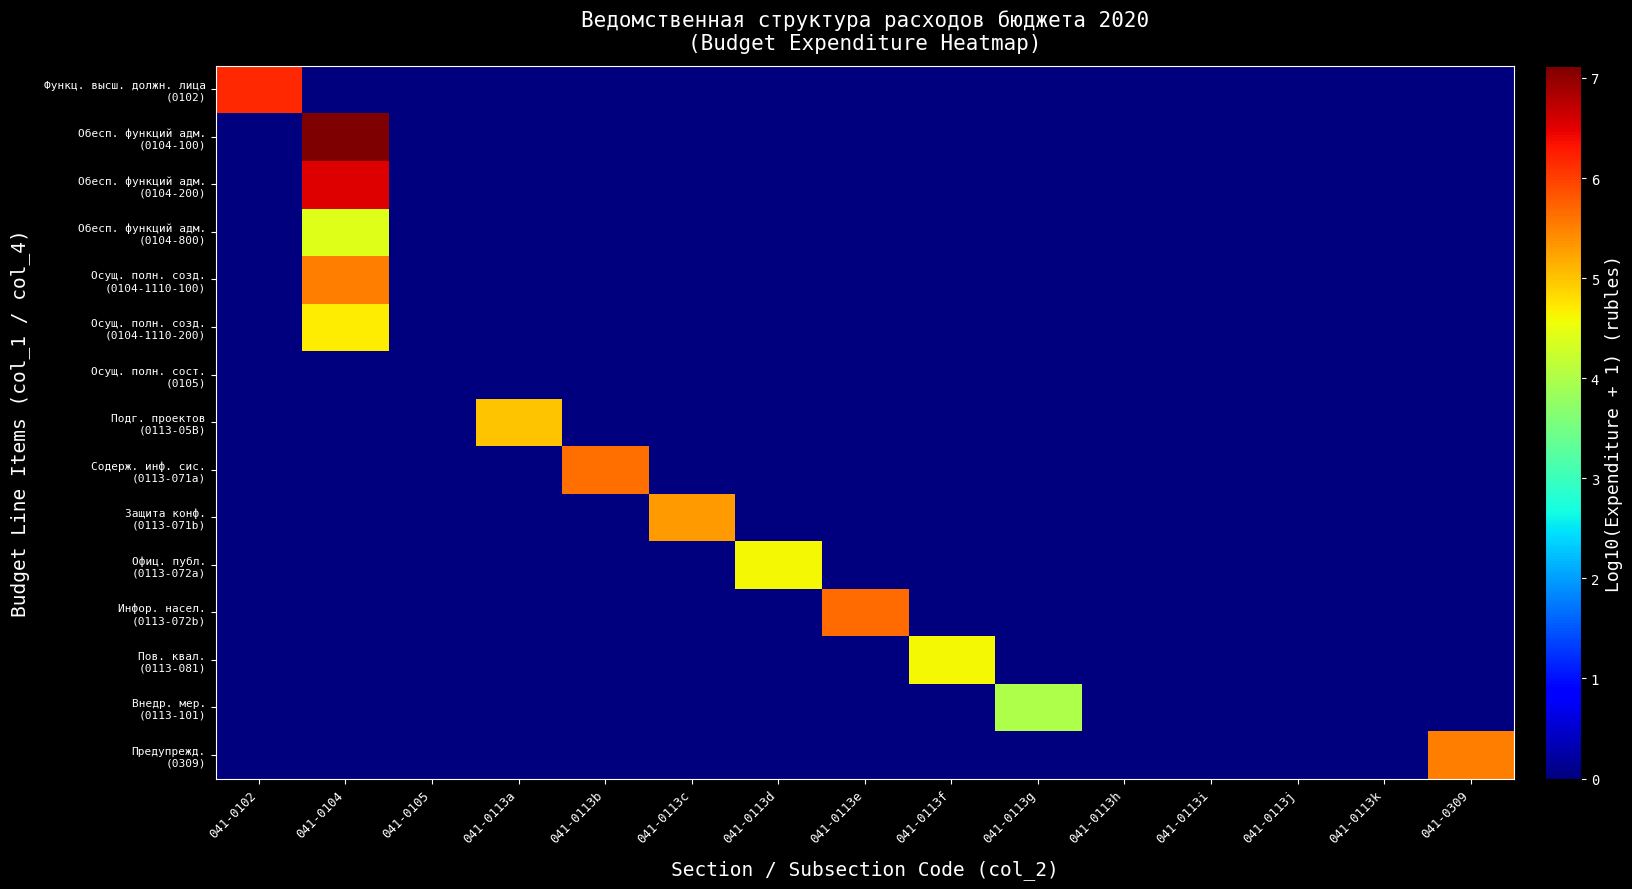

What is the spread (max minus min) of values at 041-0309?

5.5